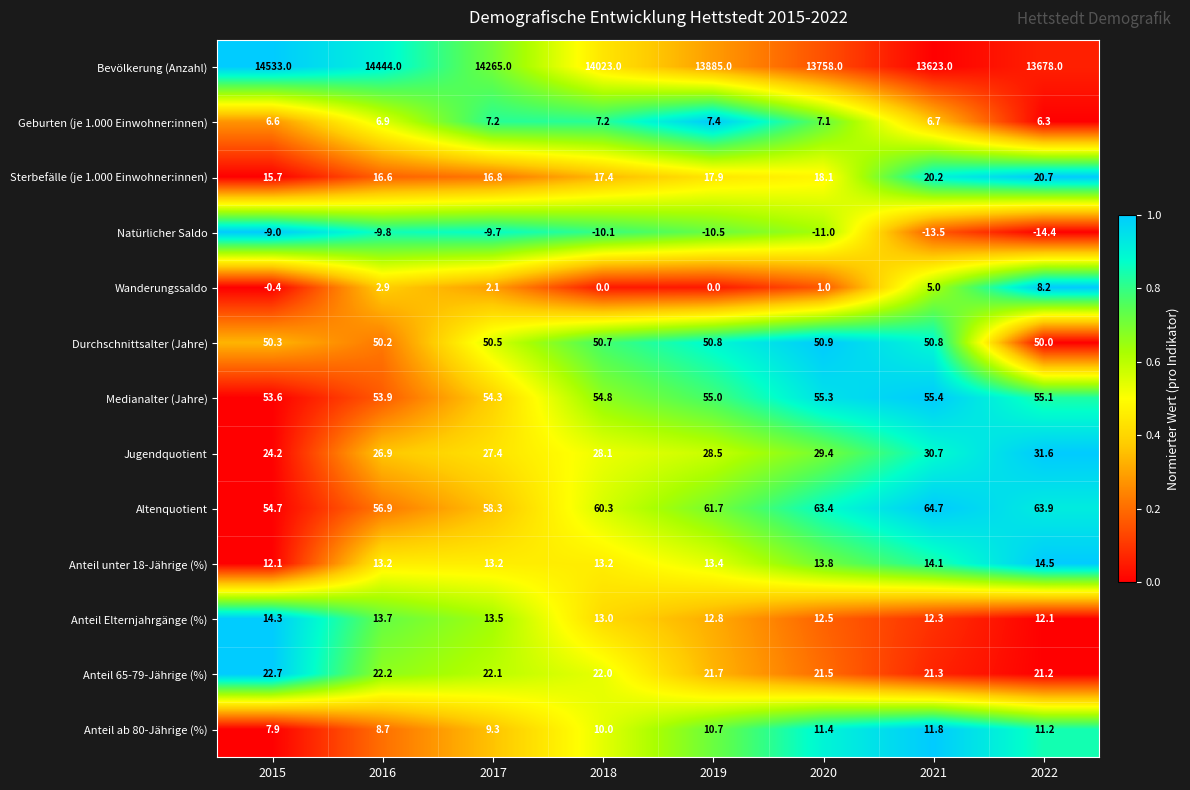

How many series are shown in this chart?

13